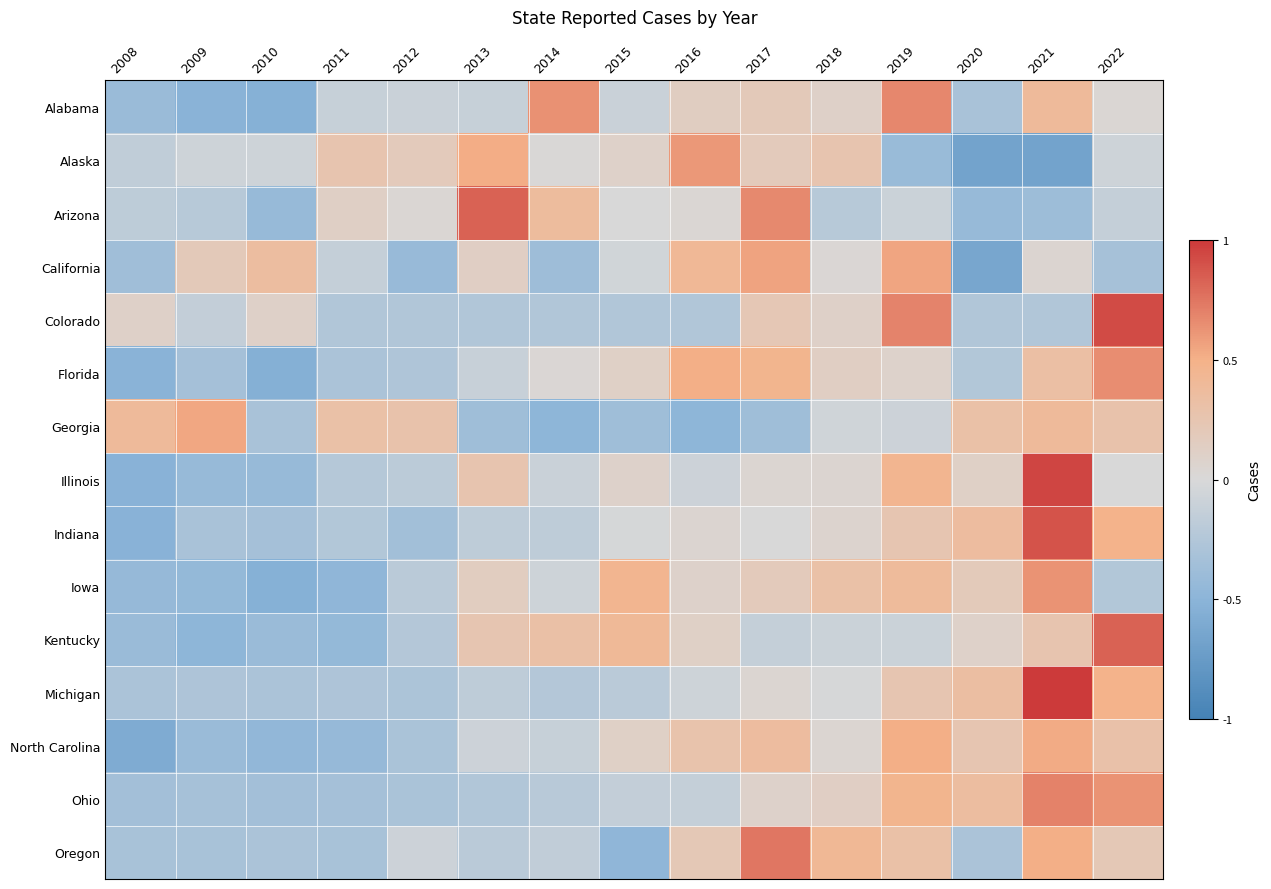

What is the difference between the highest and lowest values at 2014?

3.1